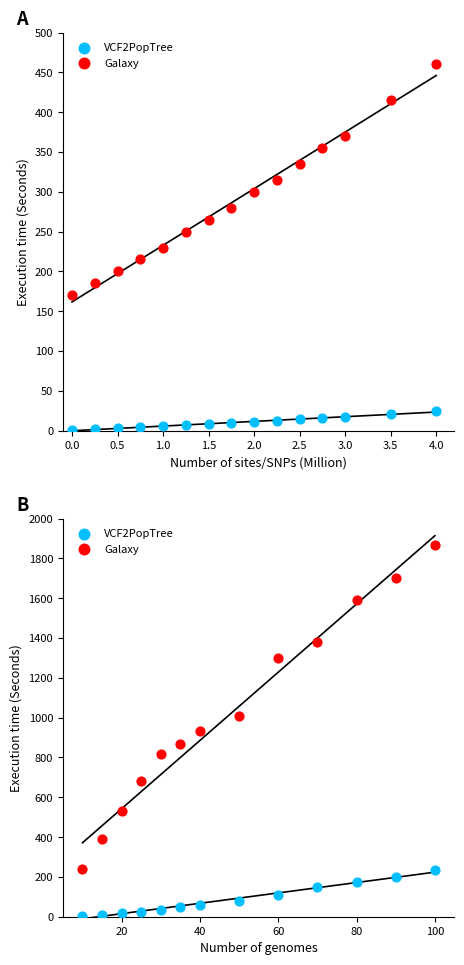

Which series has the largest total across all categories?

Galaxy